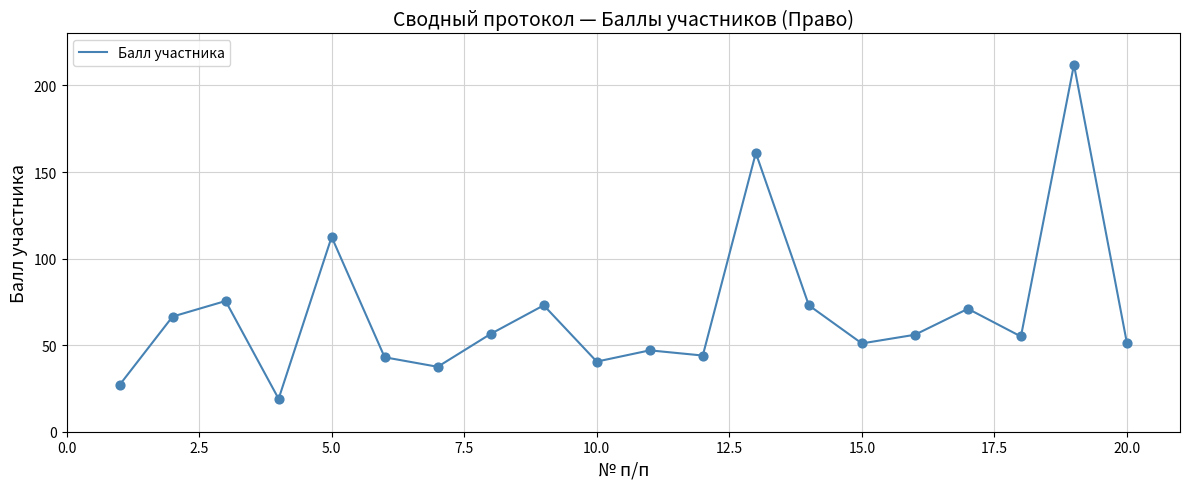

What is the difference between the maximum and minimum values?

193.0